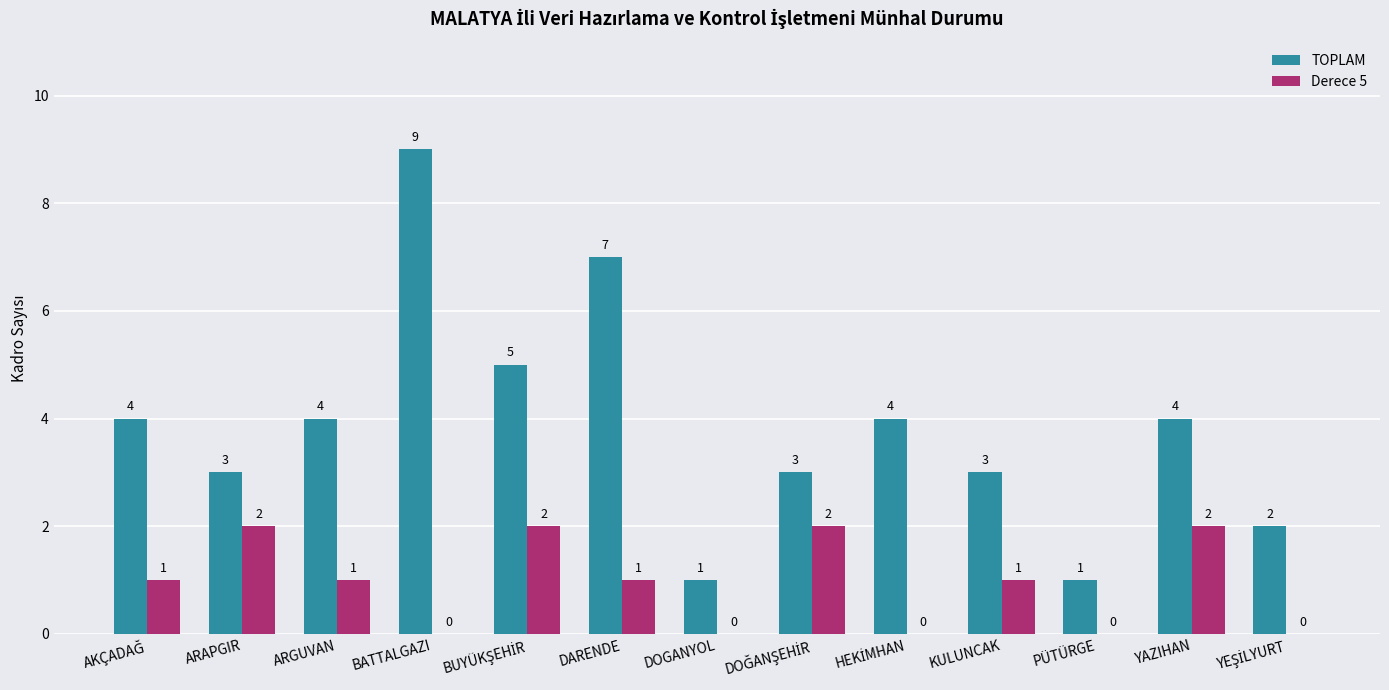

Is the value of Derece 5 at ARGUVAN greater than the value of TOPLAM at ARGUVAN?

No